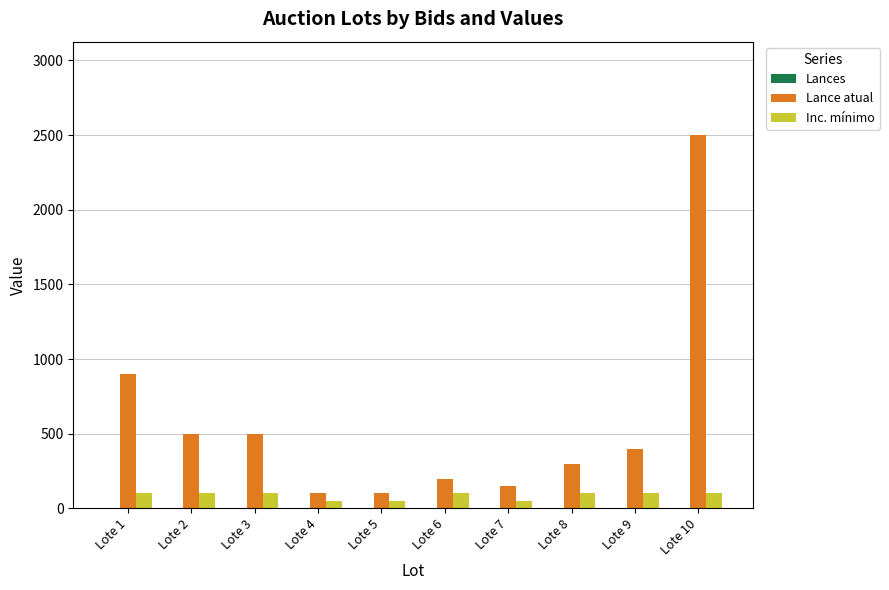

What is the sum of all Inc. mínimo values?

850